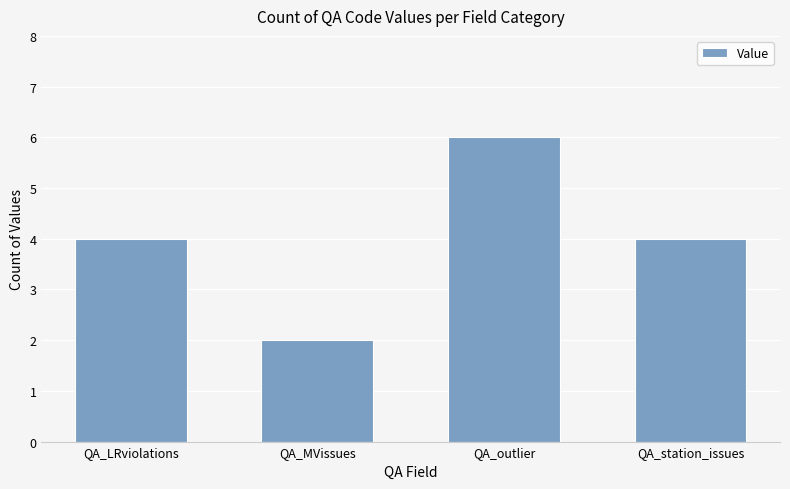

Reading left to right, what are all the values shown in this chart?

QA_LRviolations=4	QA_MVissues=2	QA_outlier=6	QA_station_issues=4